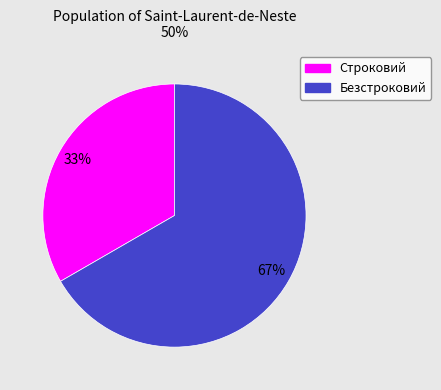

Is there any slice that represents more than half of the pie?

Yes